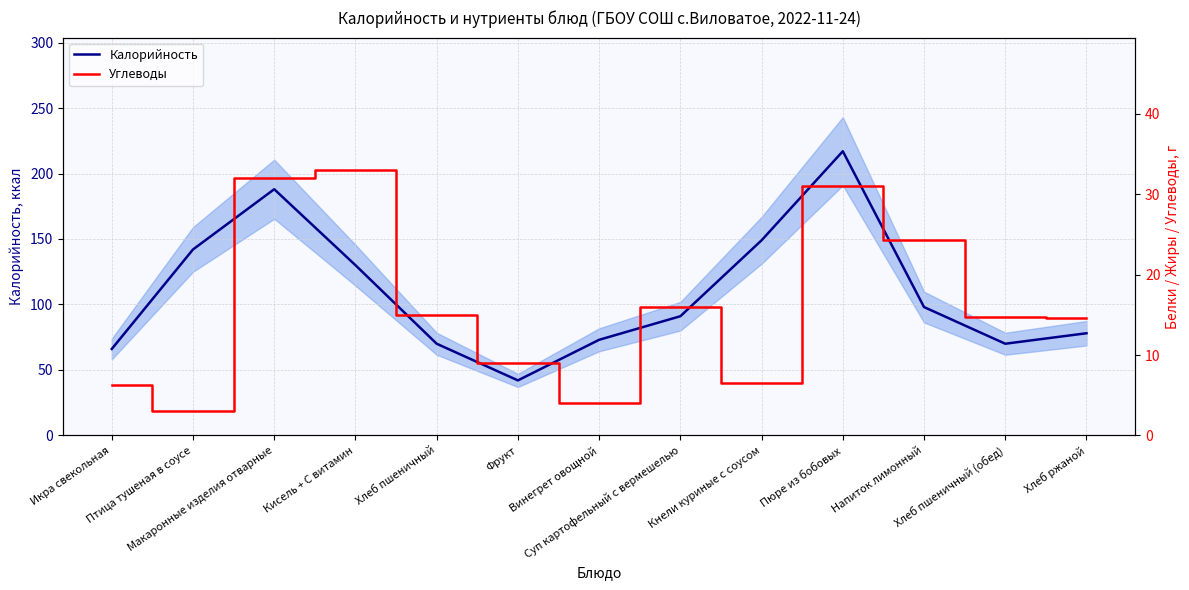

What is the maximum value for Калорийность?

217